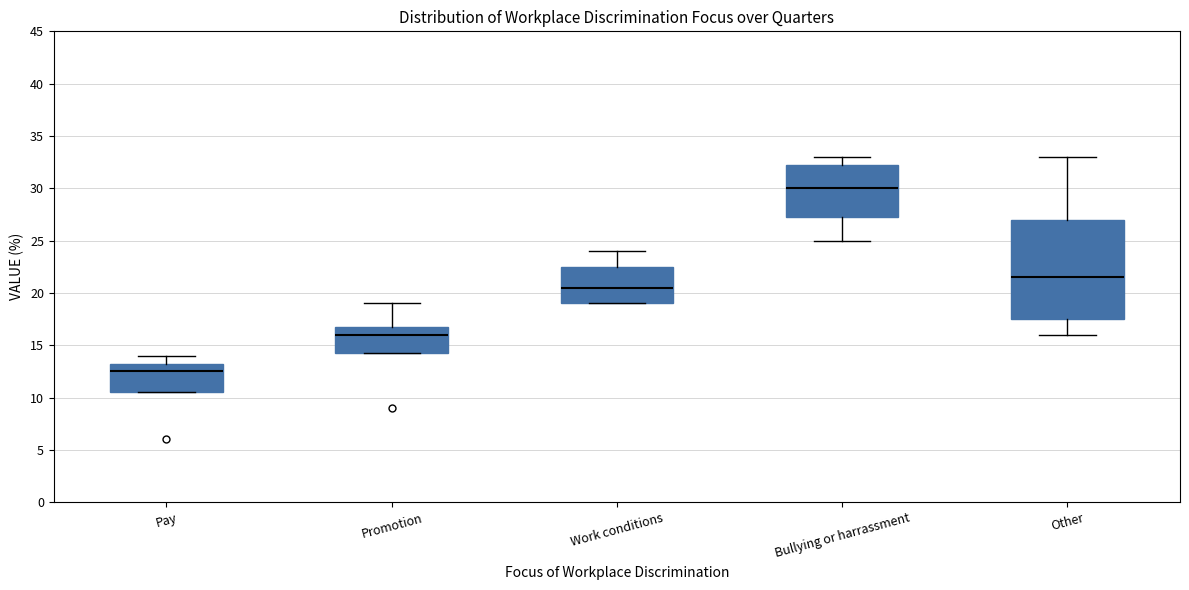

Reading left to right, transcribe this box plot: for each box, give where its median line is, the range the box spans, and where its two whiskers end, as read against the y-axis. The values are not printed on the chart, so give them approximately, as read against the axis.

Pay: median 12.5, box 10.5 to 13.5, whiskers 10.5 to 14.0
Promotion: median 16.0, box 14.5 to 17.0, whiskers 14.5 to 19.0
Work conditions: median 20.5, box 19.0 to 22.5, whiskers 19.0 to 24.0
Bullying or harrassment: median 30.0, box 27.5 to 32.5, whiskers 25.0 to 33.0
Other: median 21.5, box 17.5 to 27.0, whiskers 16.0 to 33.0